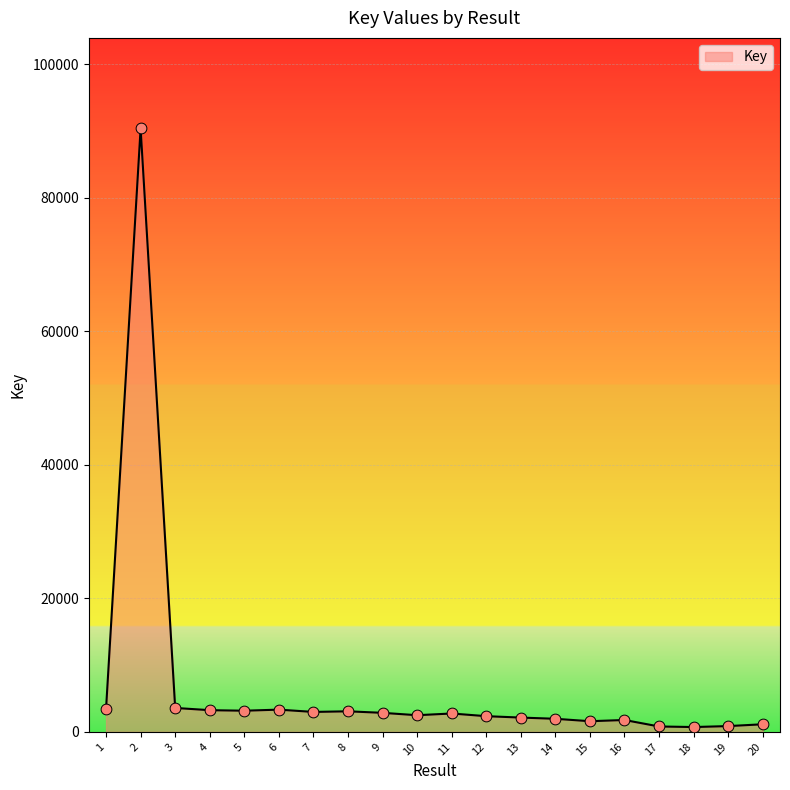

Approximately how many times larger is the value at 5 compared to 4?

1.0